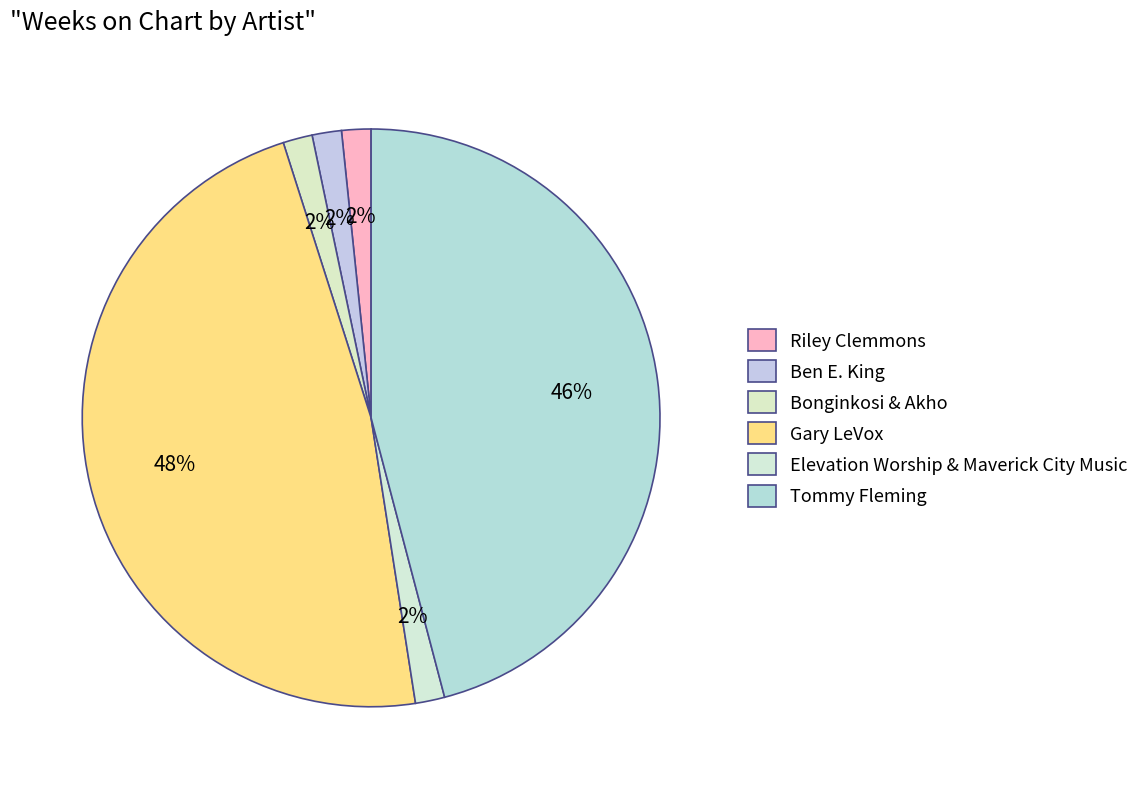

Which slice is the smallest?

Riley Clemmons